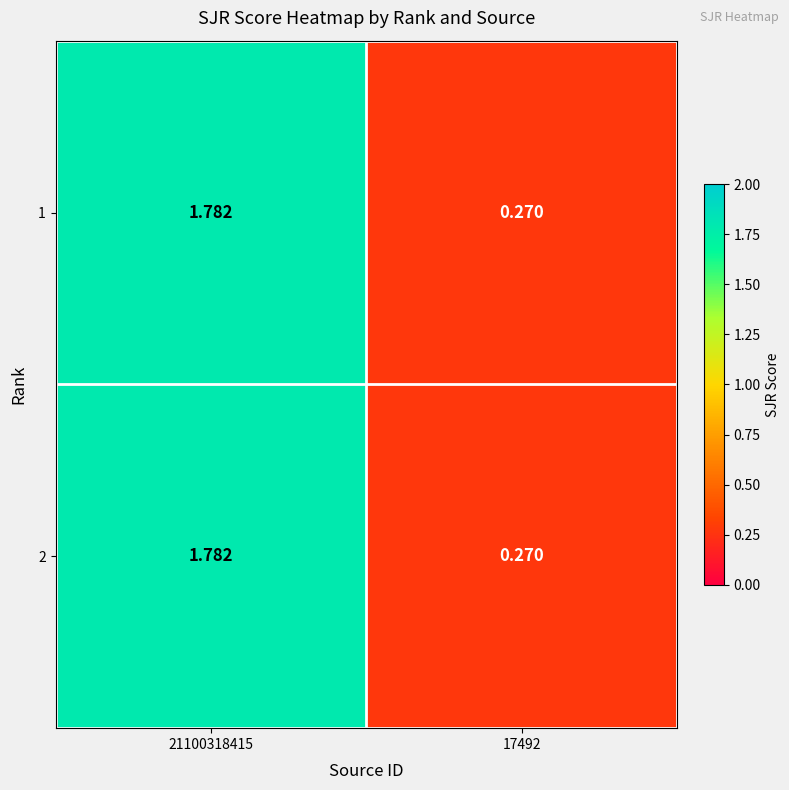

Is the value of 2 at 21100318415 greater than the value of 1 at 17492?

Yes